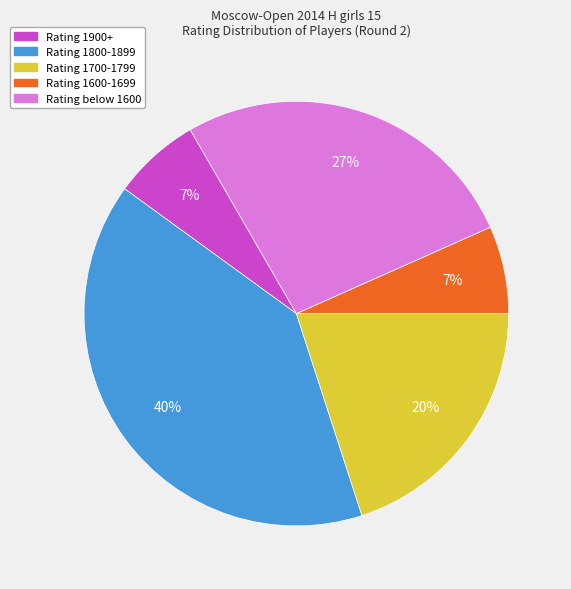

Does any single category account for the majority?

No